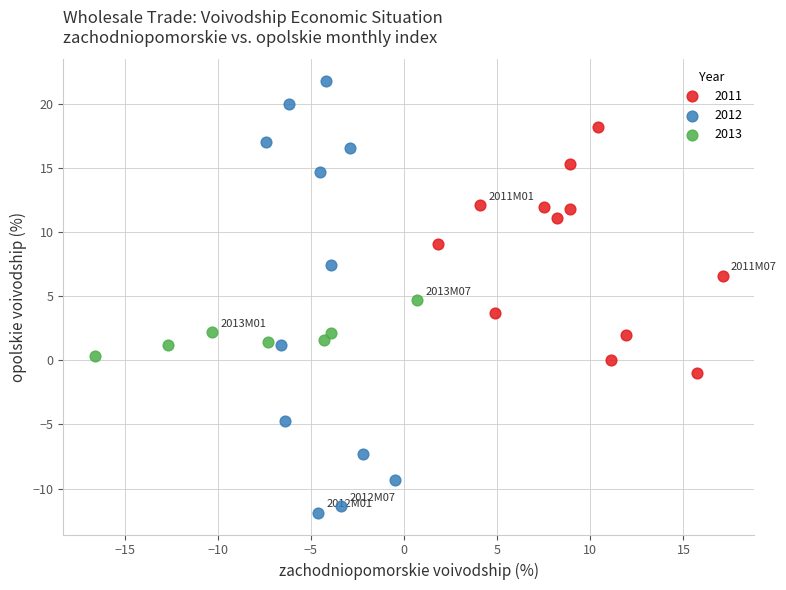

Which series reaches the minimum Y coordinate?

2012